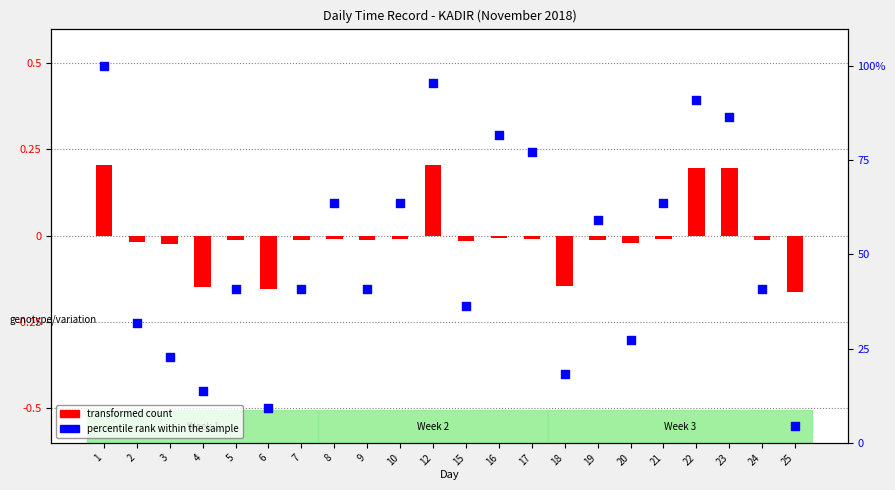

Which series reaches the maximum Y coordinate?

percentile rank within the sample